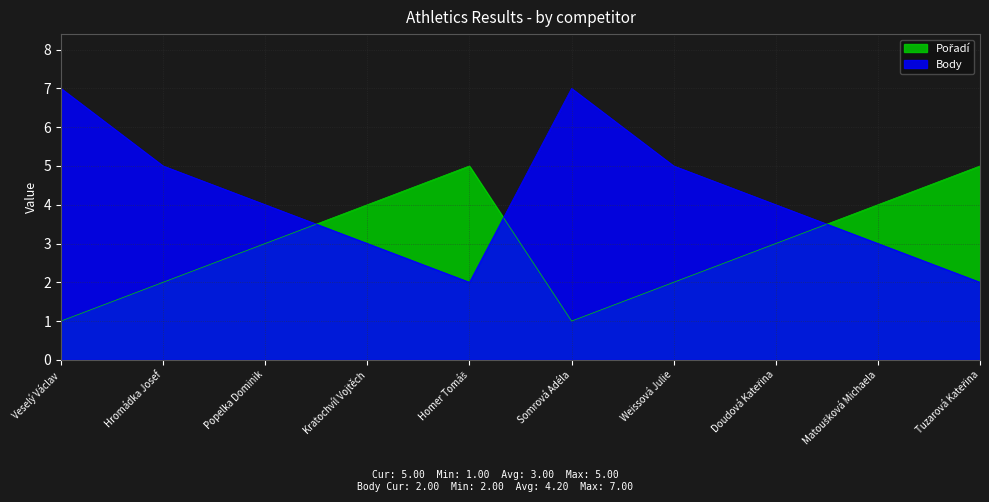

Reading right to left, transcribe all the data shown in this chart.

Pořadí: Tuzarová Kateřina=5	Matoušková Michaela=4	Doudová Kateřina=3	Weissová Julie=2	Somrová Adéla=1	Homer Tomáš=5	Kratochvíl Vojtěch=4	Popelka Dominik=3	Hromádka Josef=2	Veselý Václav=1
Body: Tuzarová Kateřina=2	Matoušková Michaela=3	Doudová Kateřina=4	Weissová Julie=5	Somrová Adéla=7	Homer Tomáš=2	Kratochvíl Vojtěch=3	Popelka Dominik=4	Hromádka Josef=5	Veselý Václav=7